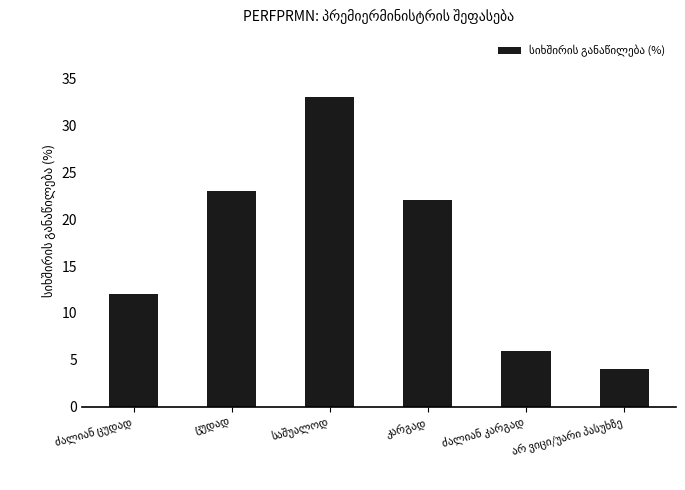

Reading right to left, extract all data points from this chart.

4	6	22	33	23	12